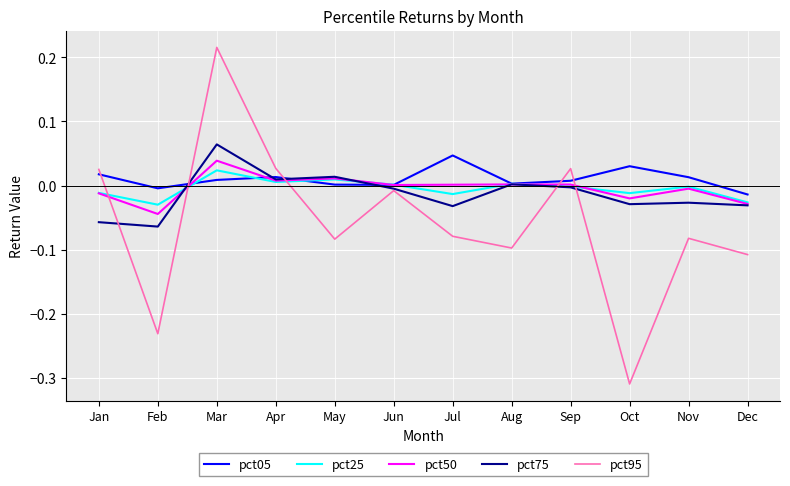

True or false: pct25 and pct95 cross at least once.

True